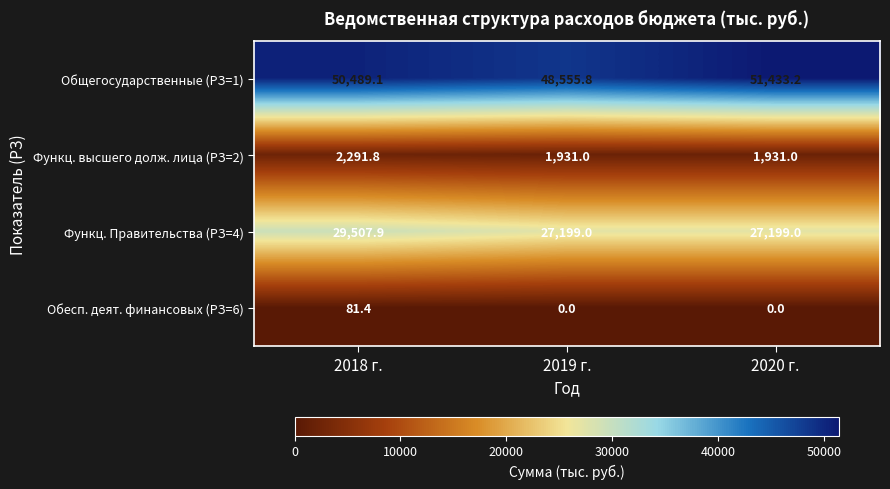

What is the average value of the Функц. Правительства (РЗ=4) series?

27968.6